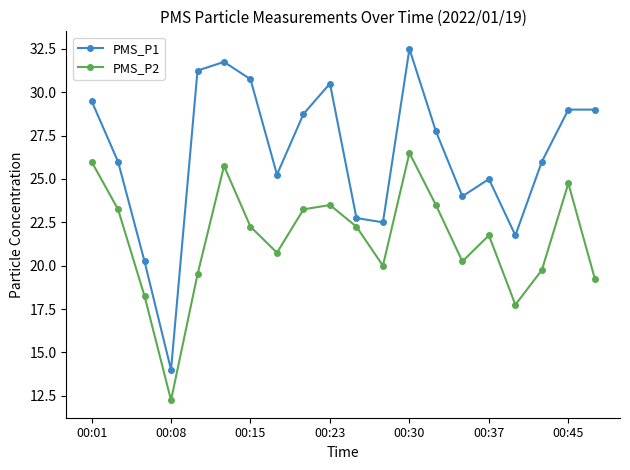

True or false: PMS_P1 and PMS_P2 intersect in this chart.

False